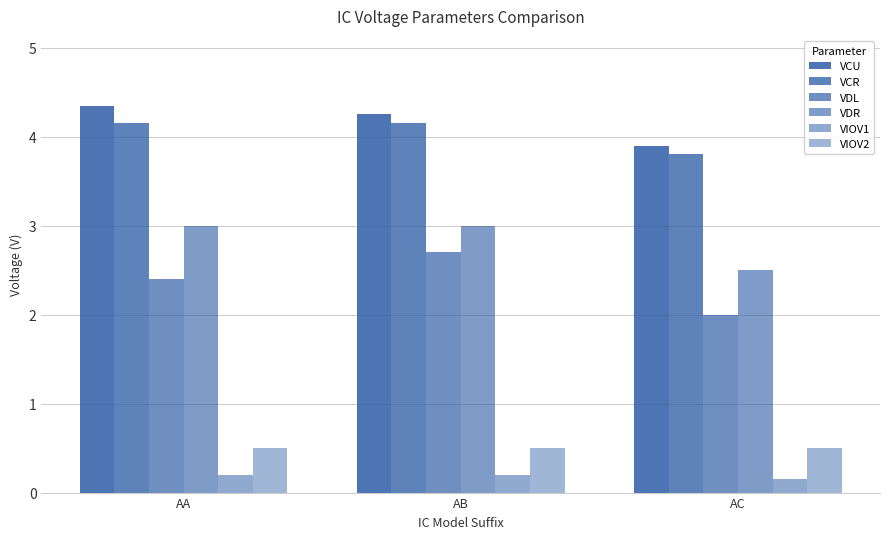

At AC, list the series in order from largest to smallest.

VCU, VCR, VDR, VDL, VIOV2, VIOV1